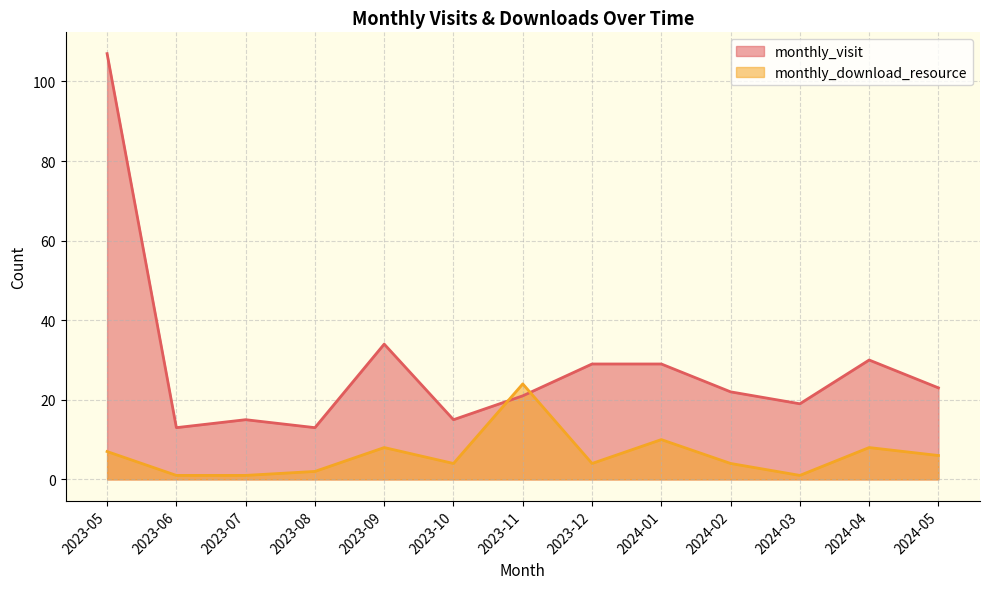

Count the number of categories in the chart.

13